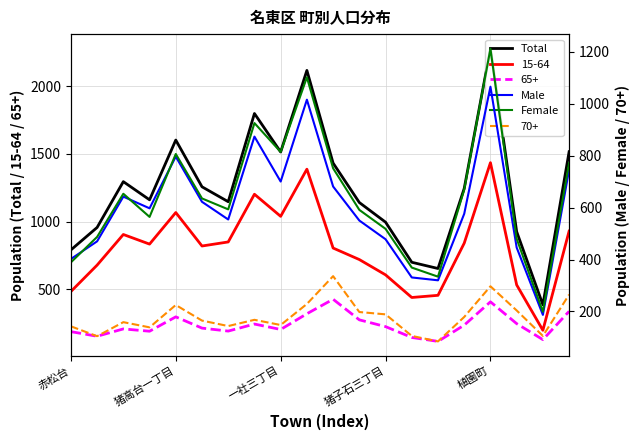

True or false: 15-64 and Total intersect in this chart.

False